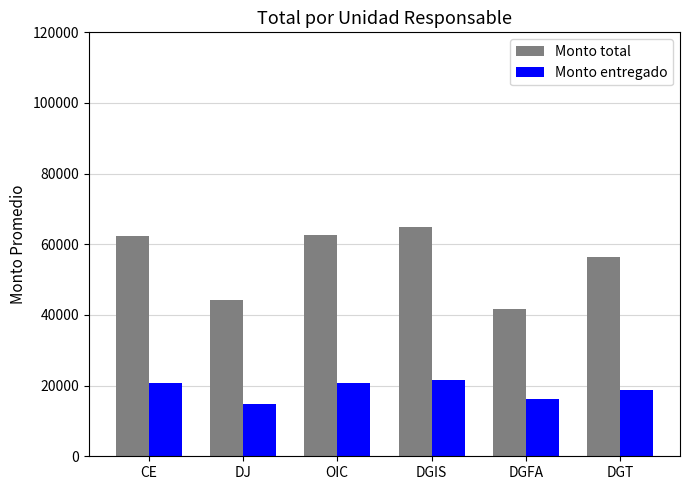

Is it true that Monto entregado equals 34448.2 at DGIS?

False